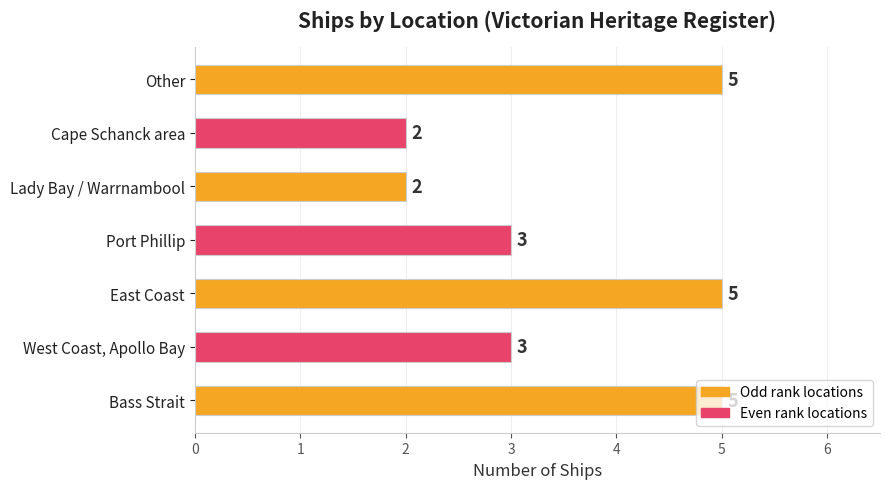

What is the change in value from East Coast to Lady Bay / Warrnambool?

-3